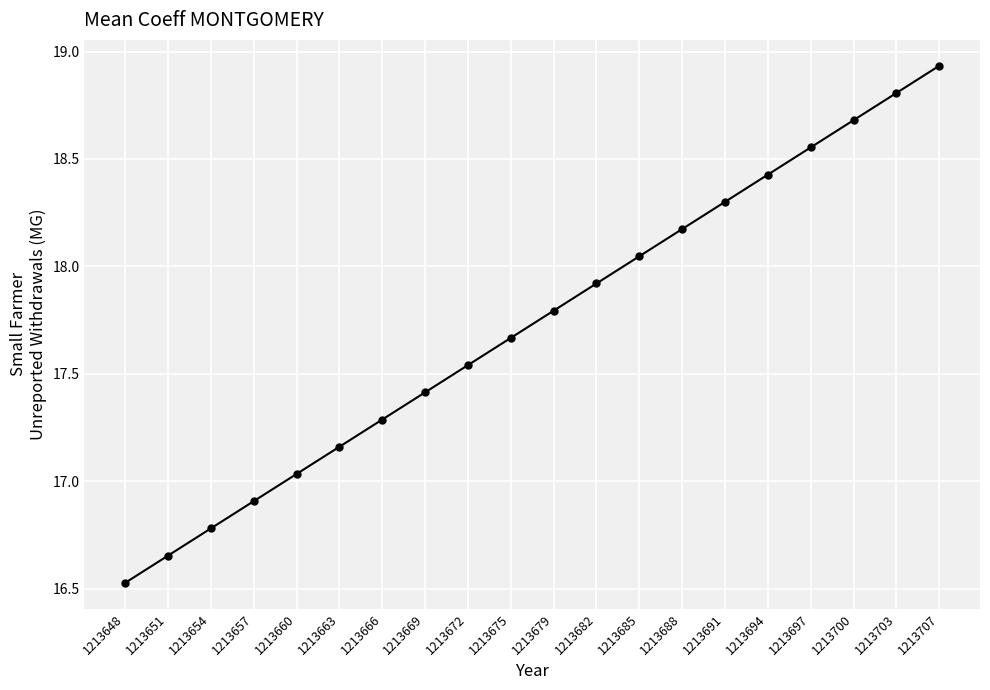

What is the difference between the second highest and minimum values?

2.3